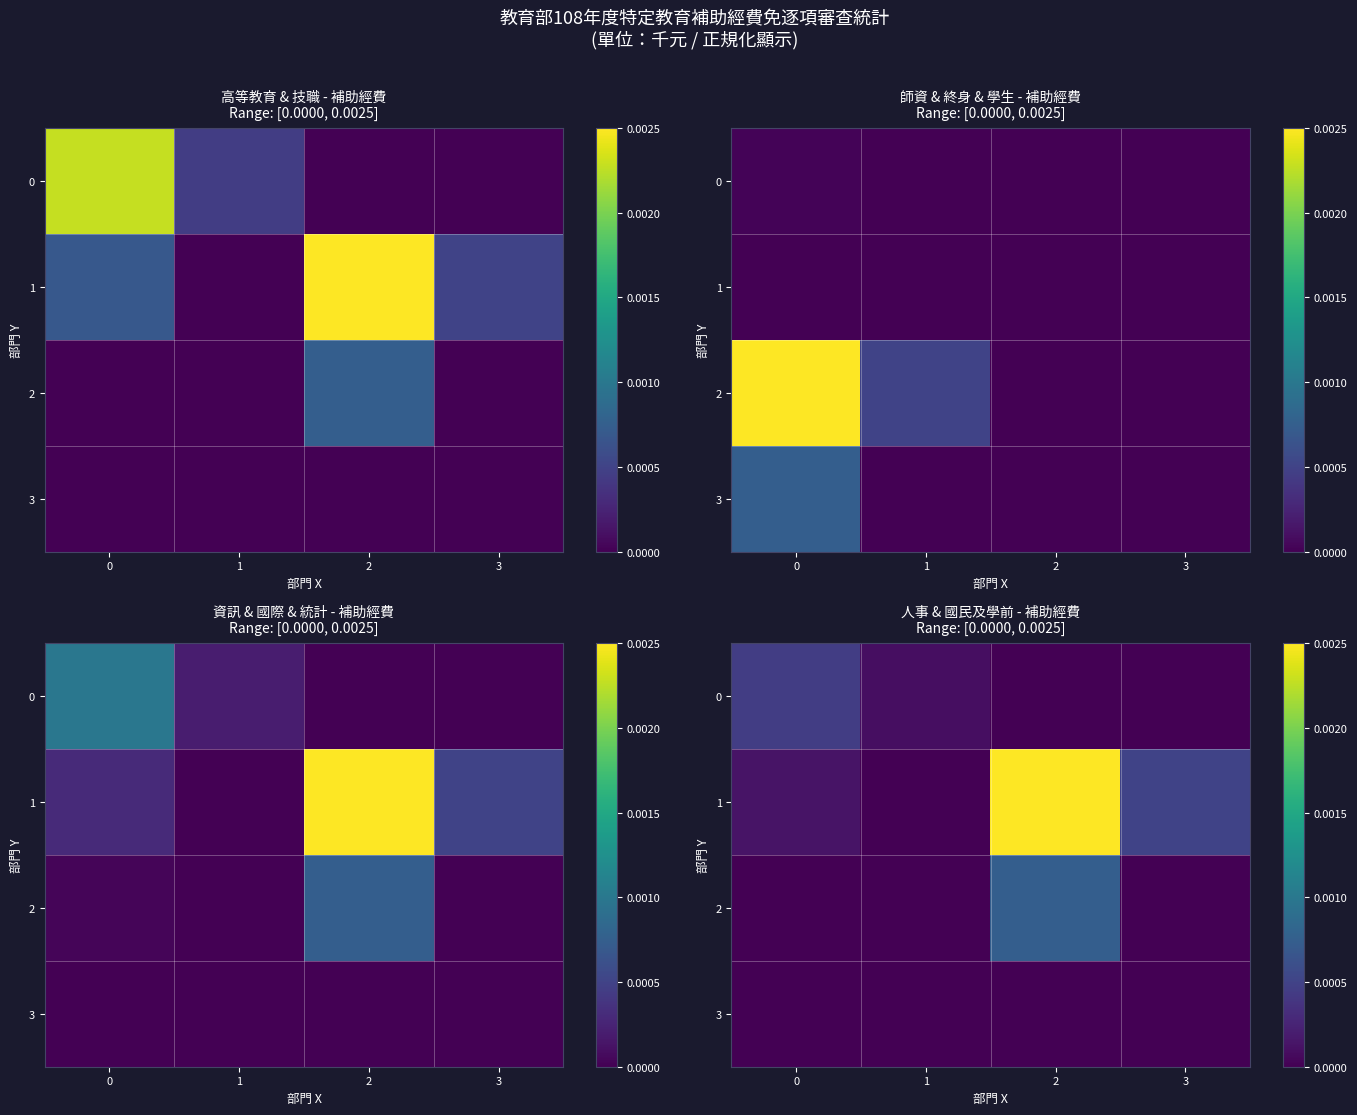

Which series has the largest range (max minus min)?

1